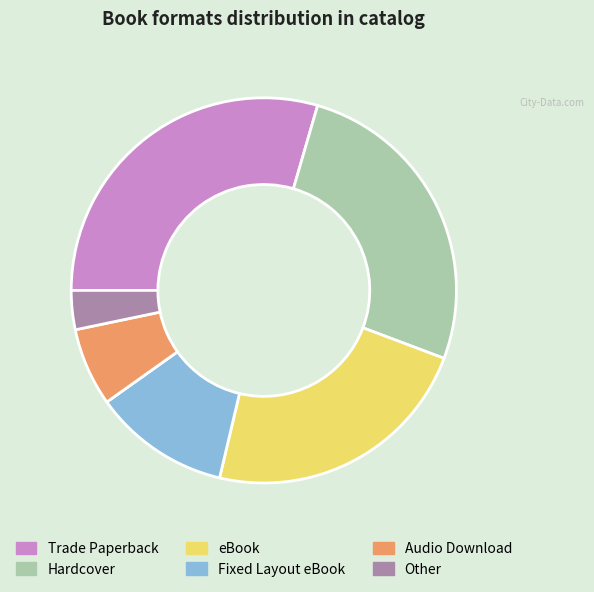

Does any single category account for the majority?

No